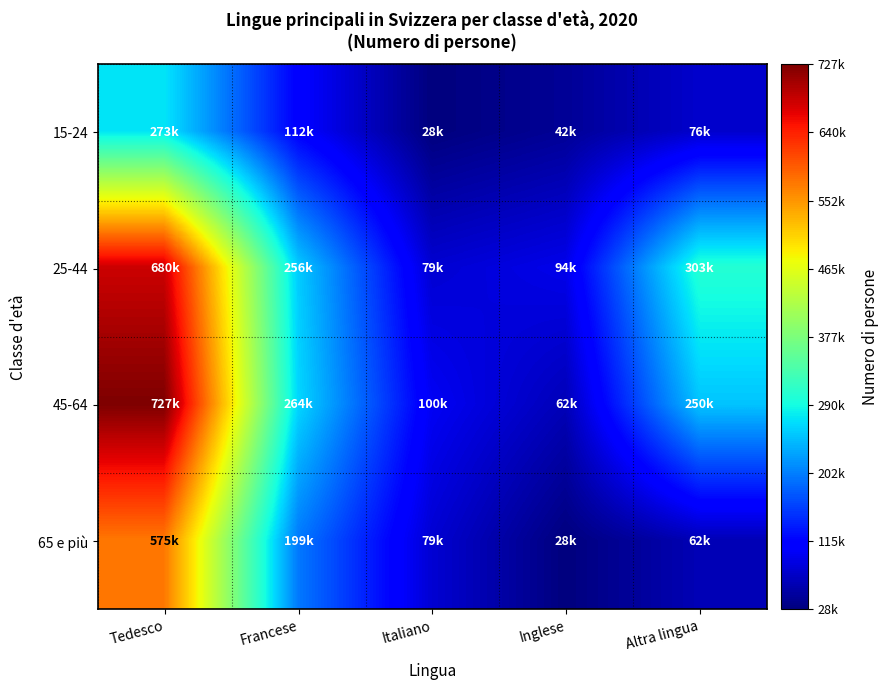

Which series has the largest total across all categories?

25-44